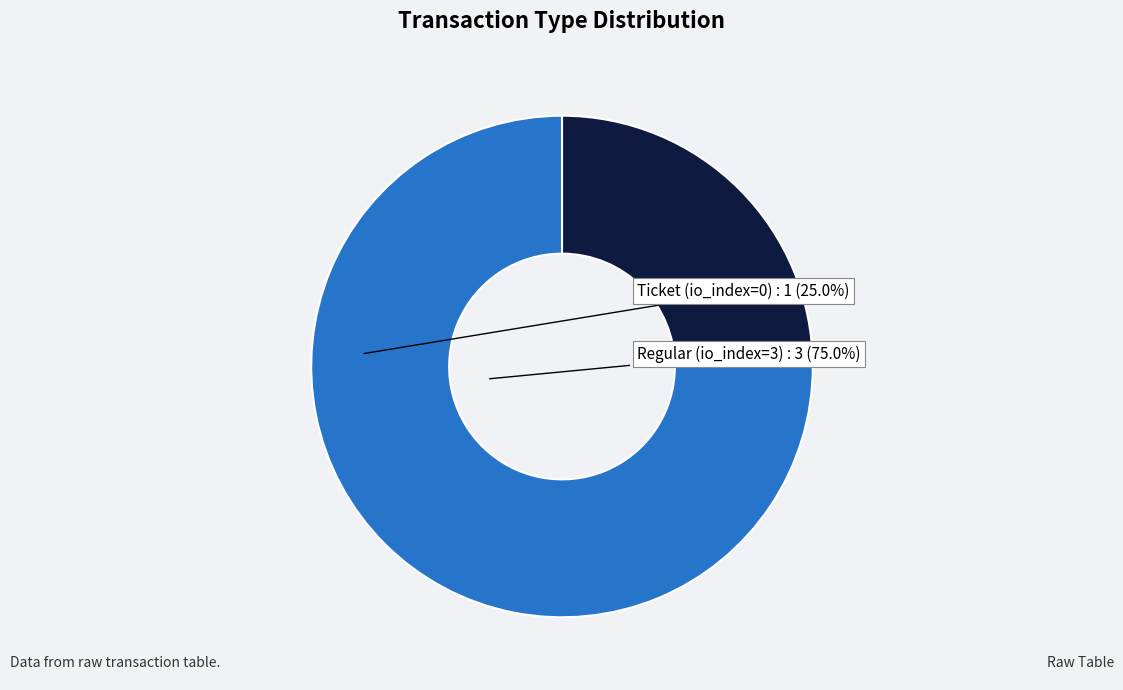

Does any single category account for the majority?

Yes